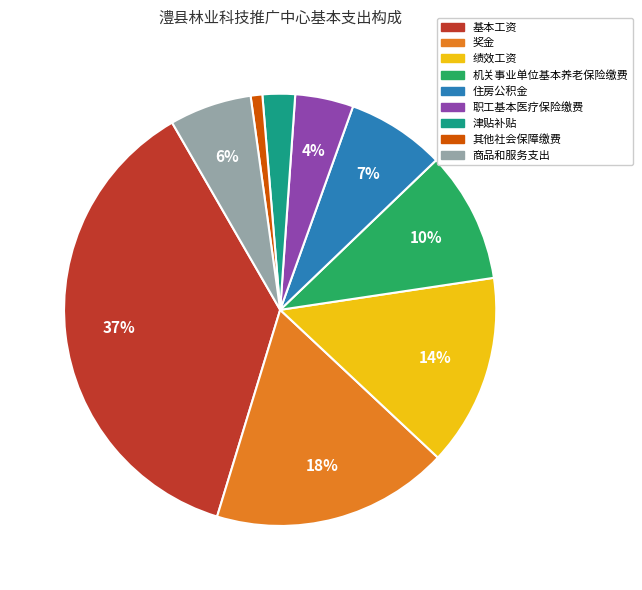

Which has a higher value, 基本工资 or 职工基本医疗保险缴费?

基本工资